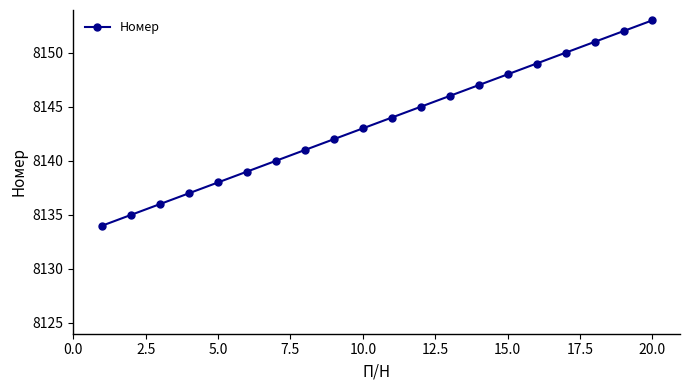

What is the difference between the maximum and minimum values?

19